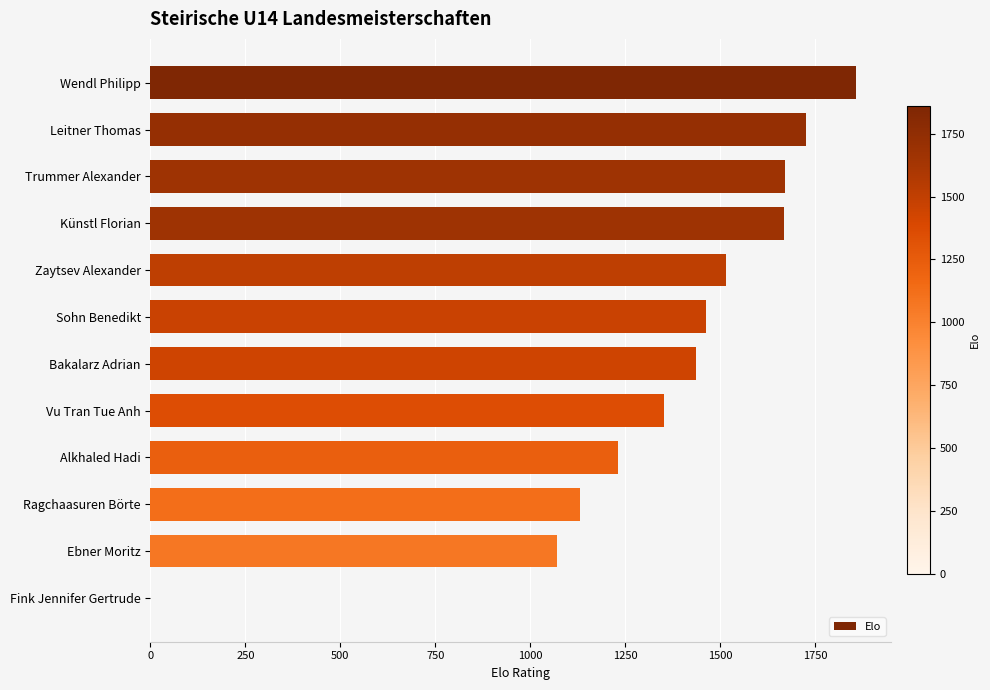

Where is the data nearest to the value 929?

Ebner Moritz